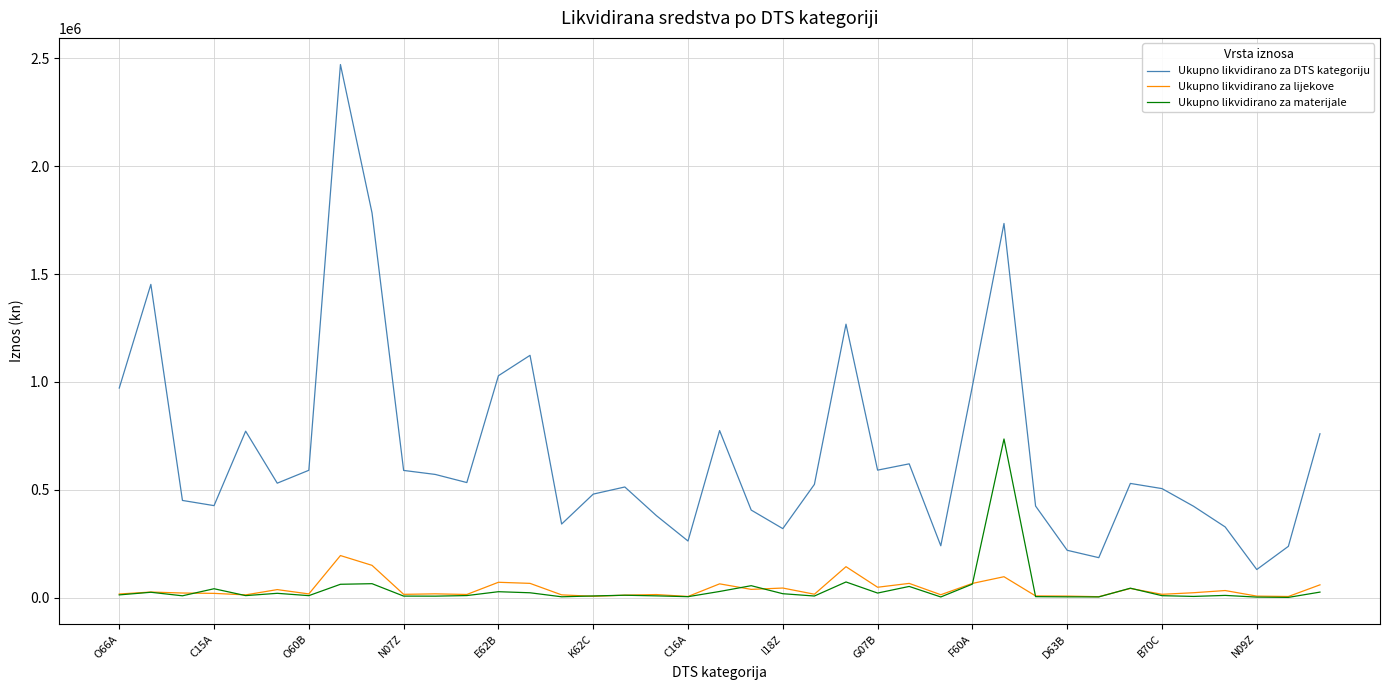

Rank the series by their maximum value, from lowest to highest.

Ukupno likvidirano za lijekove, Ukupno likvidirano za materijale, Ukupno likvidirano za DTS kategoriju